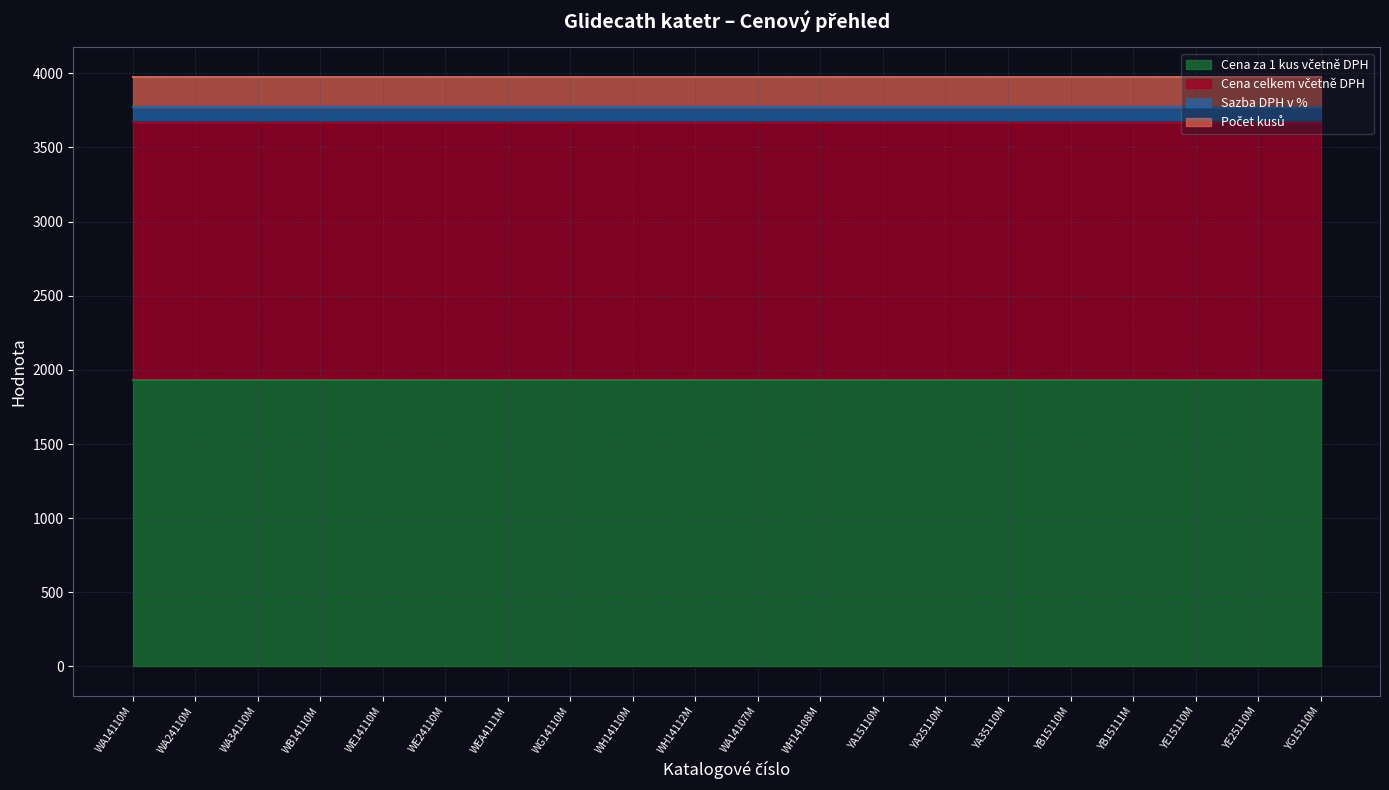

What is the value of the Cena za 1 kus včetně DPH point at the 14th from the left?

1932.1